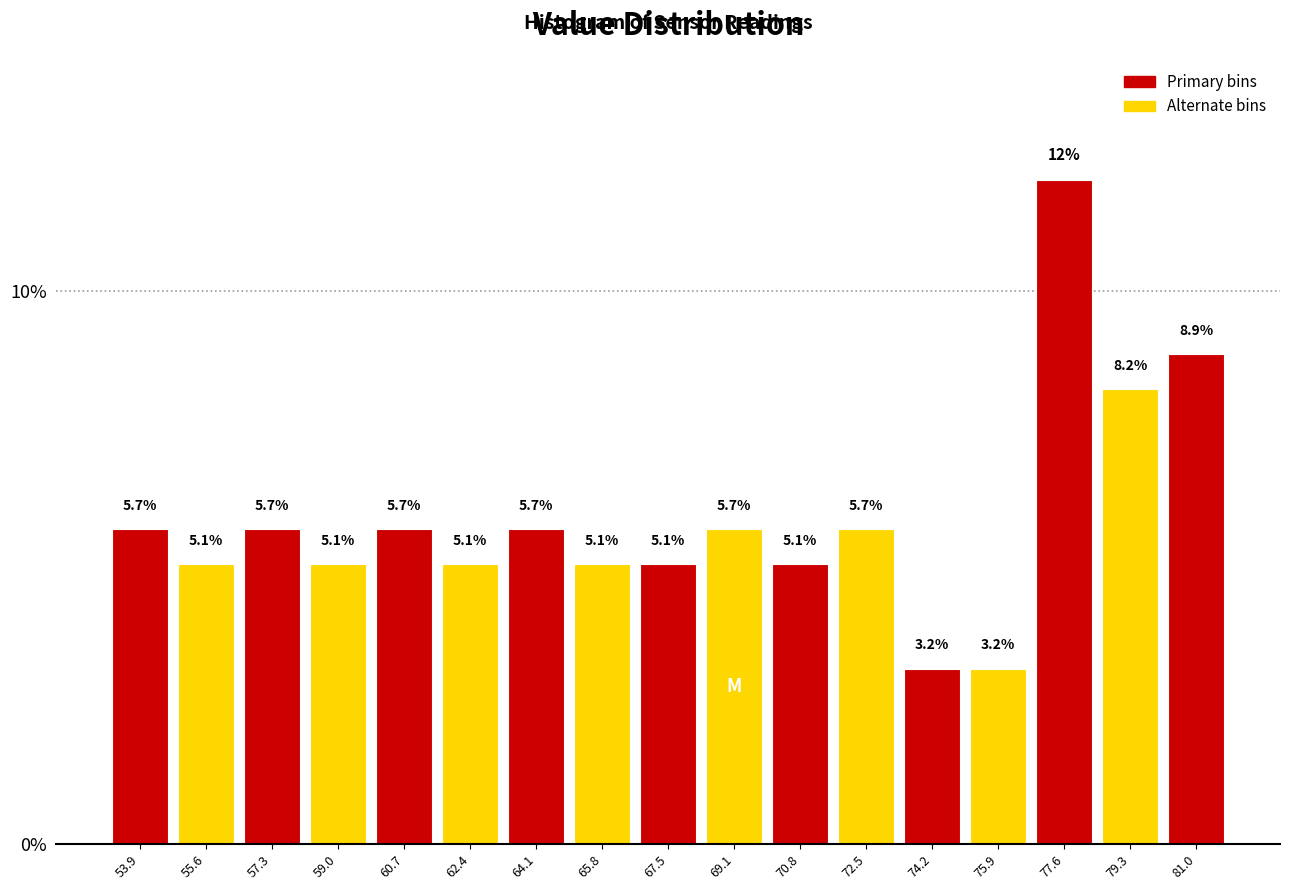

Over which range of the x-axis is the bar tallest?

76.8 to 78.4